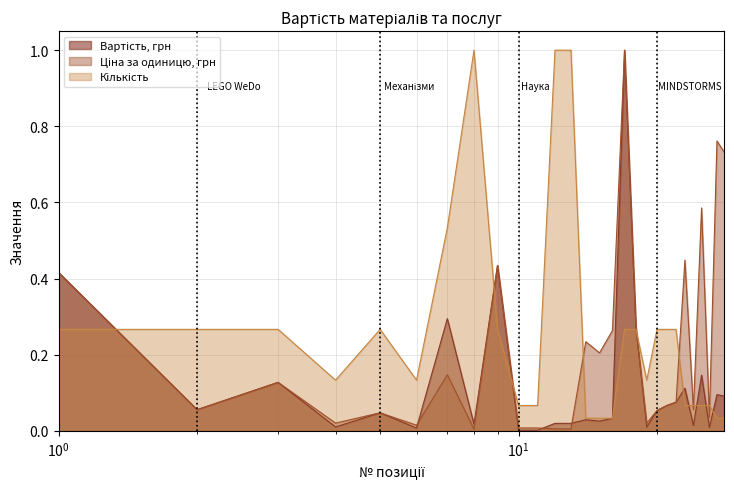

Reading left to right, list all the values displayed in this chart.

Вартість, грн: 0.4	0.1	0.1	0.0	0.0	0.0	0.3	0.0	0.4	0.0	0.0	0.0	0.0	0.0	0.0	0.0	1.0	0.3	0.0	0.1	0.1	0.1	0.1	0.0	0.1	0.0	0.1	0.1
Ціна за одиницю: 0.4	0.1	0.1	0.0	0.0	0.0	0.1	0.0	0.4	0.0	0.0	0.0	0.0	0.2	0.2	0.3	1.0	0.3	0.0	0.1	0.1	0.1	0.4	0.1	0.6	0.0	0.8	0.7
Кількість: 0.3	0.3	0.3	0.1	0.3	0.1	0.5	1.0	0.3	0.1	0.1	1.0	1.0	0.0	0.0	0.0	0.3	0.3	0.1	0.3	0.3	0.3	0.1	0.1	0.1	0.1	0.0	0.0